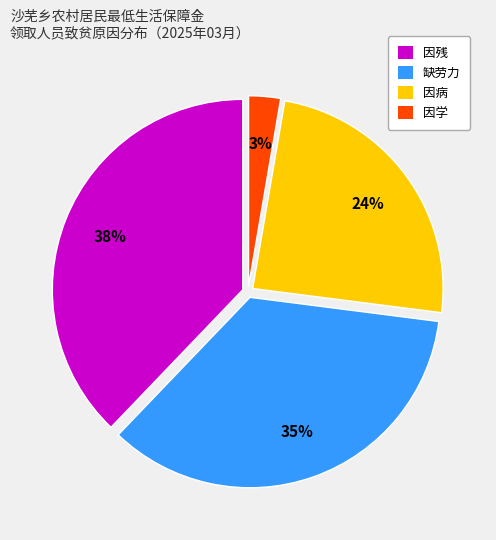

What percentage is the 缺劳力 slice, to the nearest percent?

35%